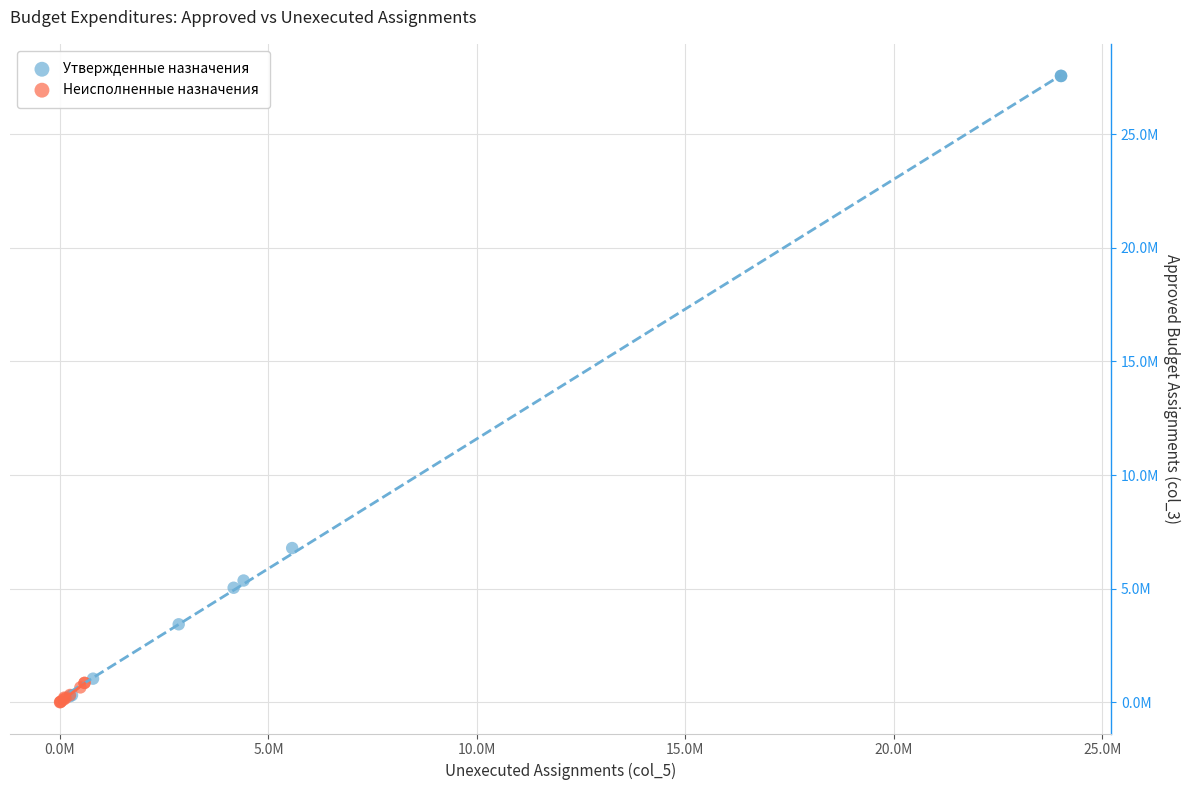

Which series reaches the maximum Y coordinate?

Утвержденные назначения